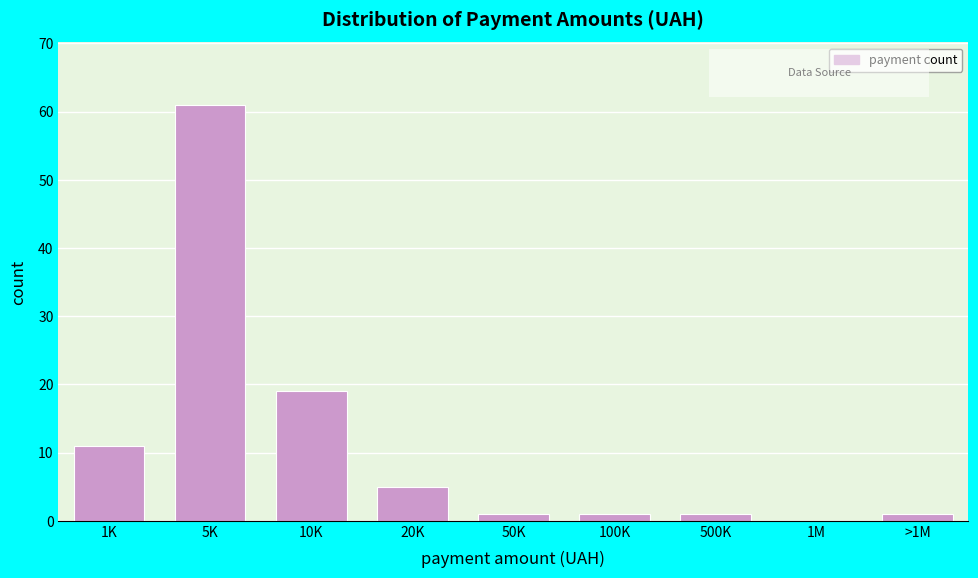

Reading left to right, list all the values displayed in this chart.

1K=11	5K=61	10K=19	20K=5	50K=1	100K=1	500K=1	1M=0	>1M=1